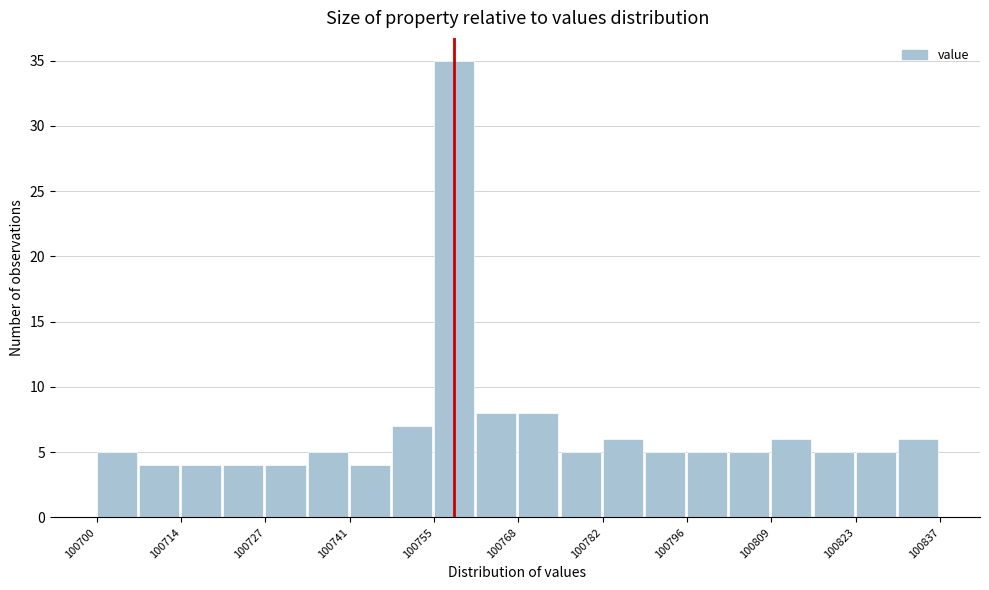

Around what value on the x-axis is the tallest bar? Give the approximate position of its centre, as read against the axis.

100758